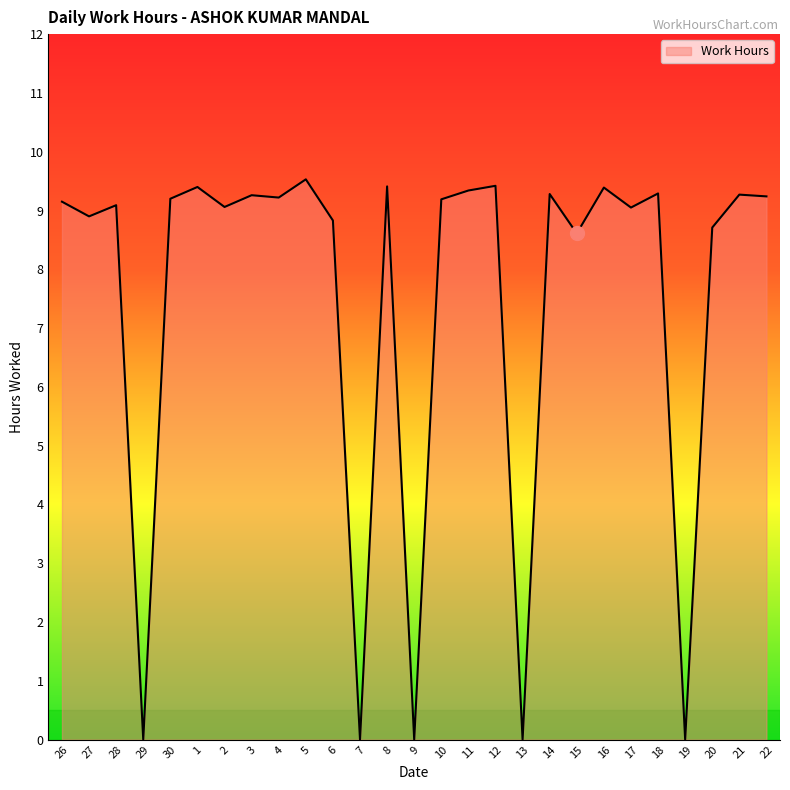

What is the greatest value displayed?

9.5